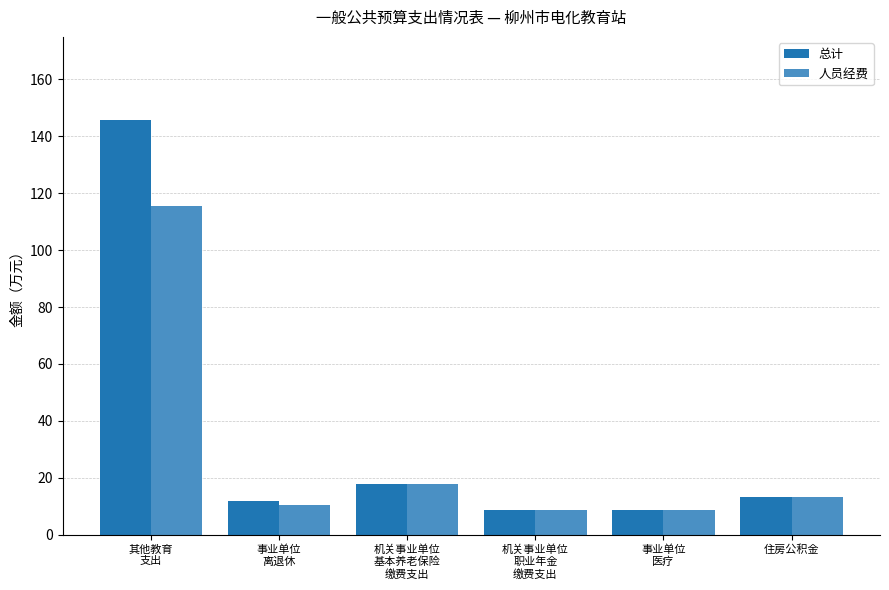

What is the approximate value of 总计 at 住房公积金?

13.3